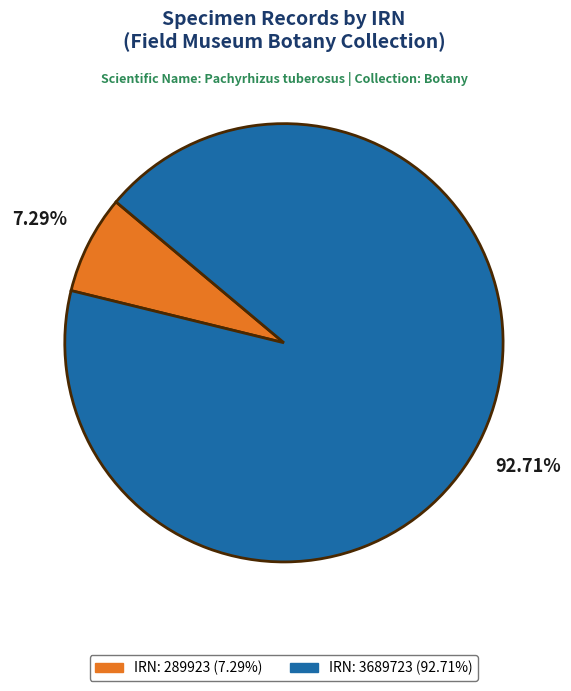

Is there a majority slice in this chart?

Yes